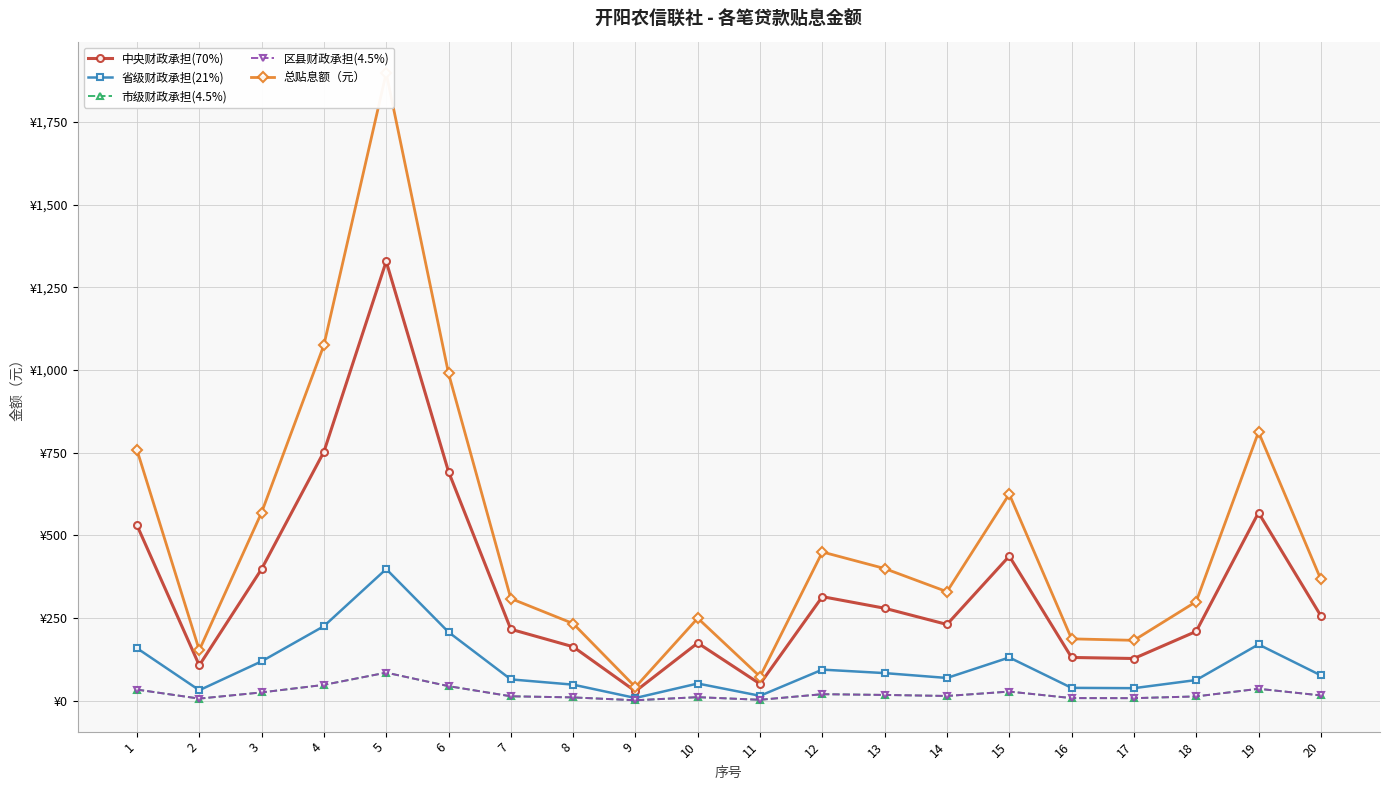

True or false: 中央财政承担(70%) and 省级财政承担(21%) cross at least once.

False